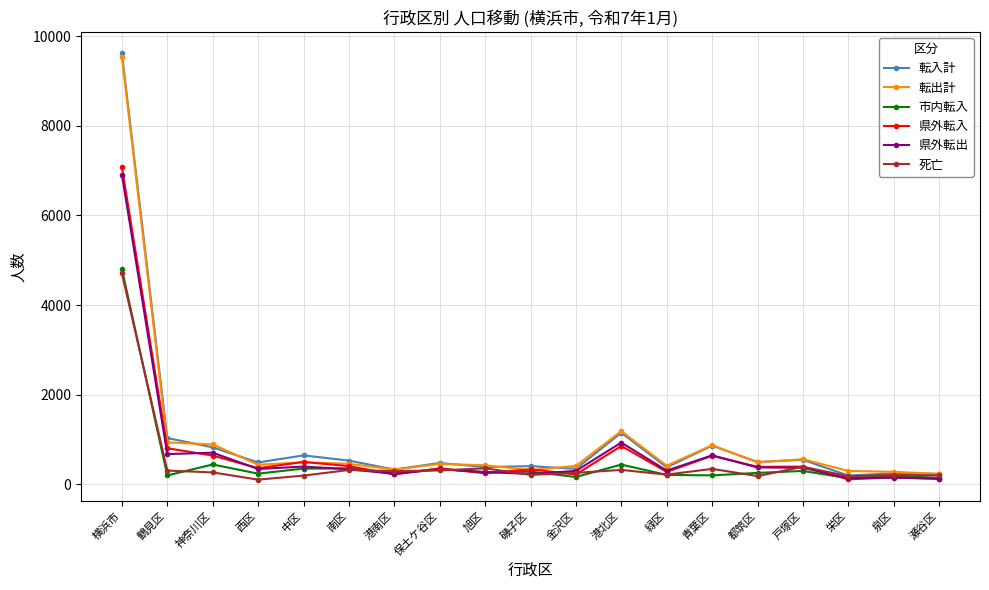

How many data points does each series have?

19